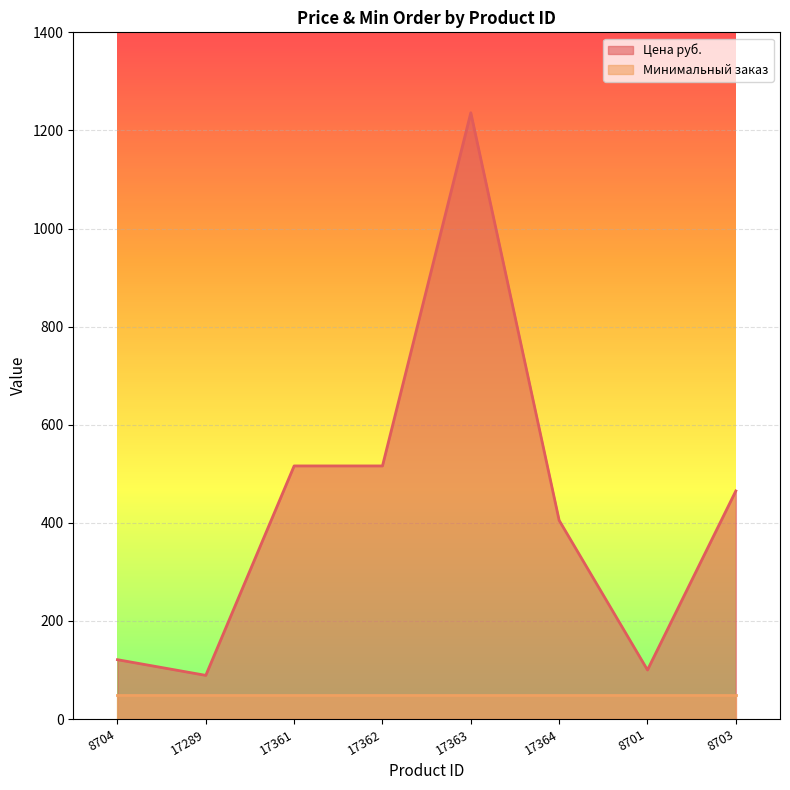

How many values exceed 465?

3